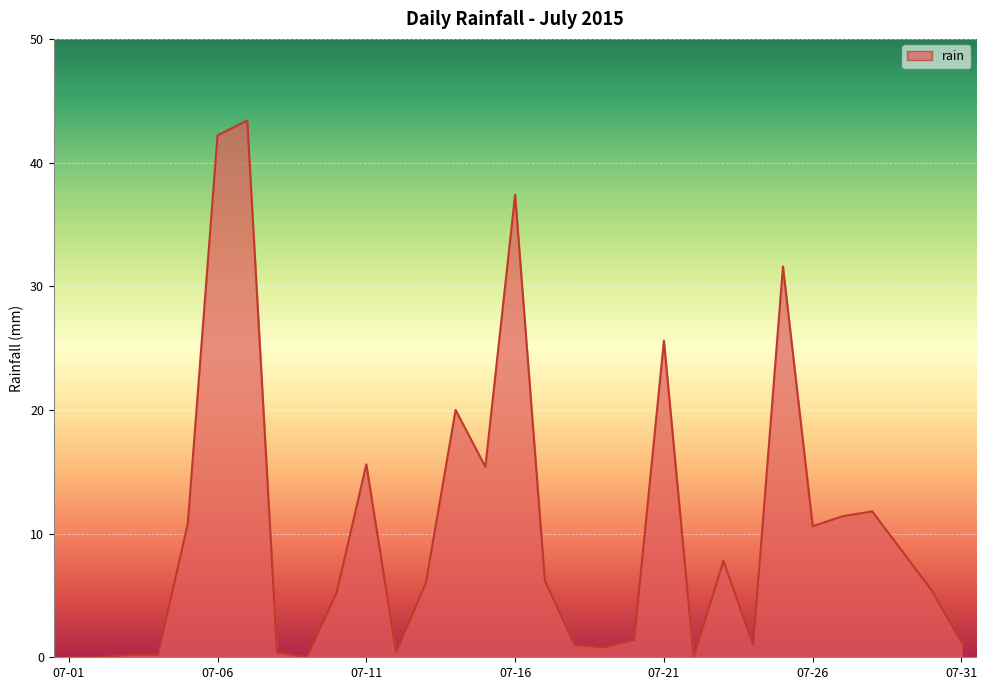

What is the difference between the maximum and minimum values?

43.4